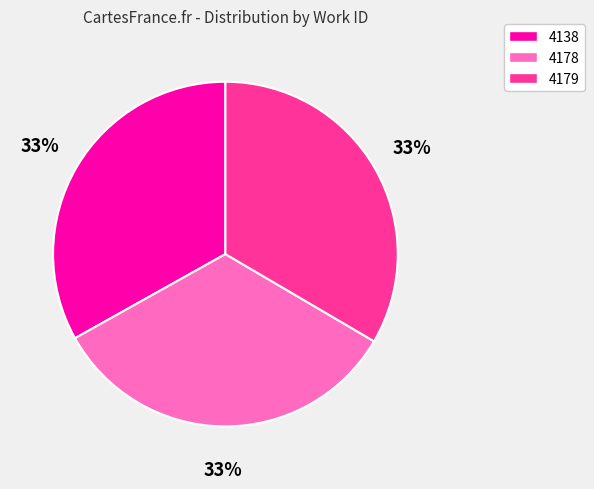

Is there a majority slice in this chart?

No